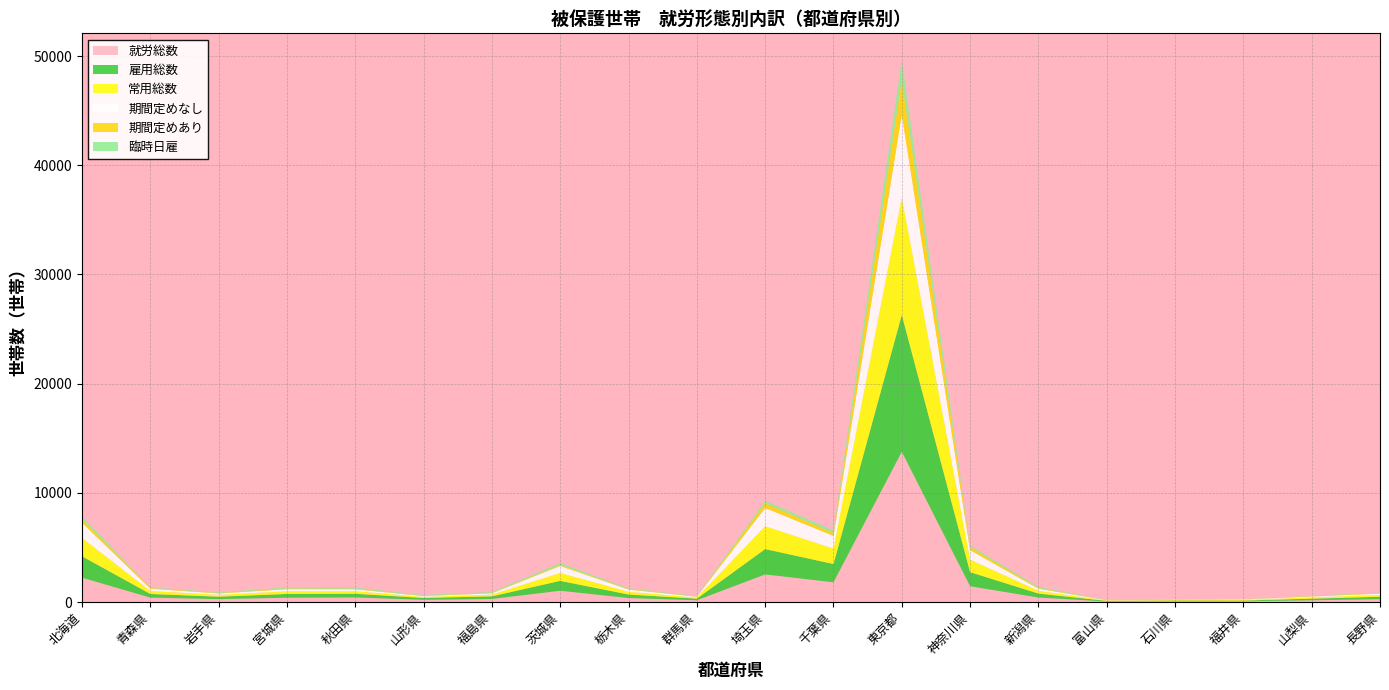

Reading left to right, extract all data points from this chart.

雇用総数: 1961	335	226	346	338	171	242	905	325	149	2323	1672	12540	1294	364	53	70	64	150	216
常用総数: 1674	275	167	248	232	97	158	728	248	98	2094	1408	10748	1142	251	38	45	53	118	169
期間定めあり: 280	67	39	60	54	18	36	91	46	18	426	241	3164	274	61	11	15	9	37	42
期間定めなし: 1394	208	128	188	178	79	122	637	202	80	1668	1167	7584	868	190	27	30	44	81	127
臨時日雇: 287	60	59	98	106	74	84	177	77	51	229	264	1792	152	113	15	25	11	32	47
就労総数: 2244	417	278	406	432	216	293	1047	378	175	2541	1821	13770	1457	426	65	81	83	173	277